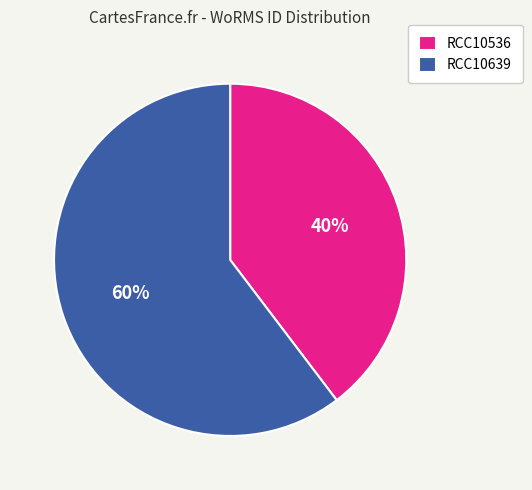

To the nearest percent, what percentage of the pie is RCC10639?

60%